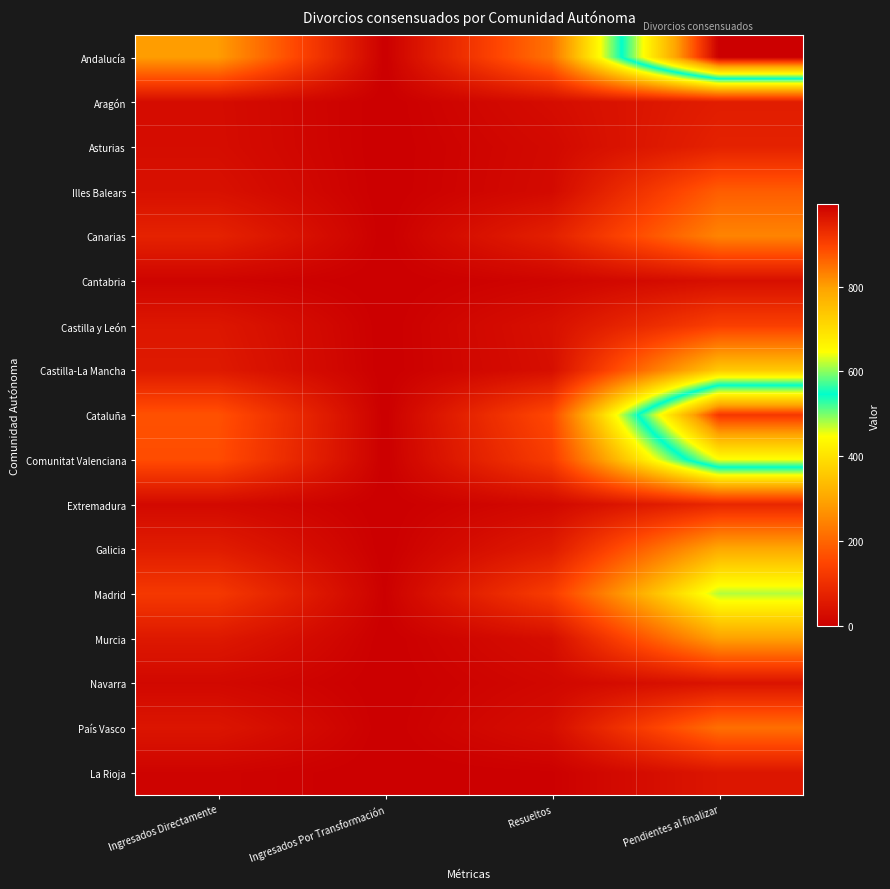

What is the spread (max minus min) of values at Resueltos?

219